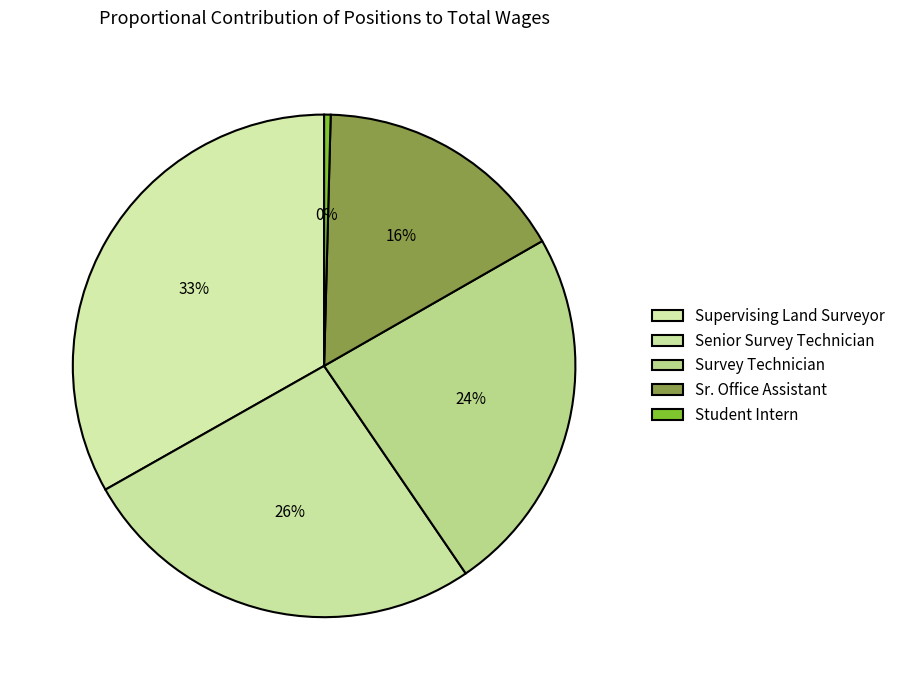

To the nearest percent, what portion does Sr. Office Assistant represent?

16%